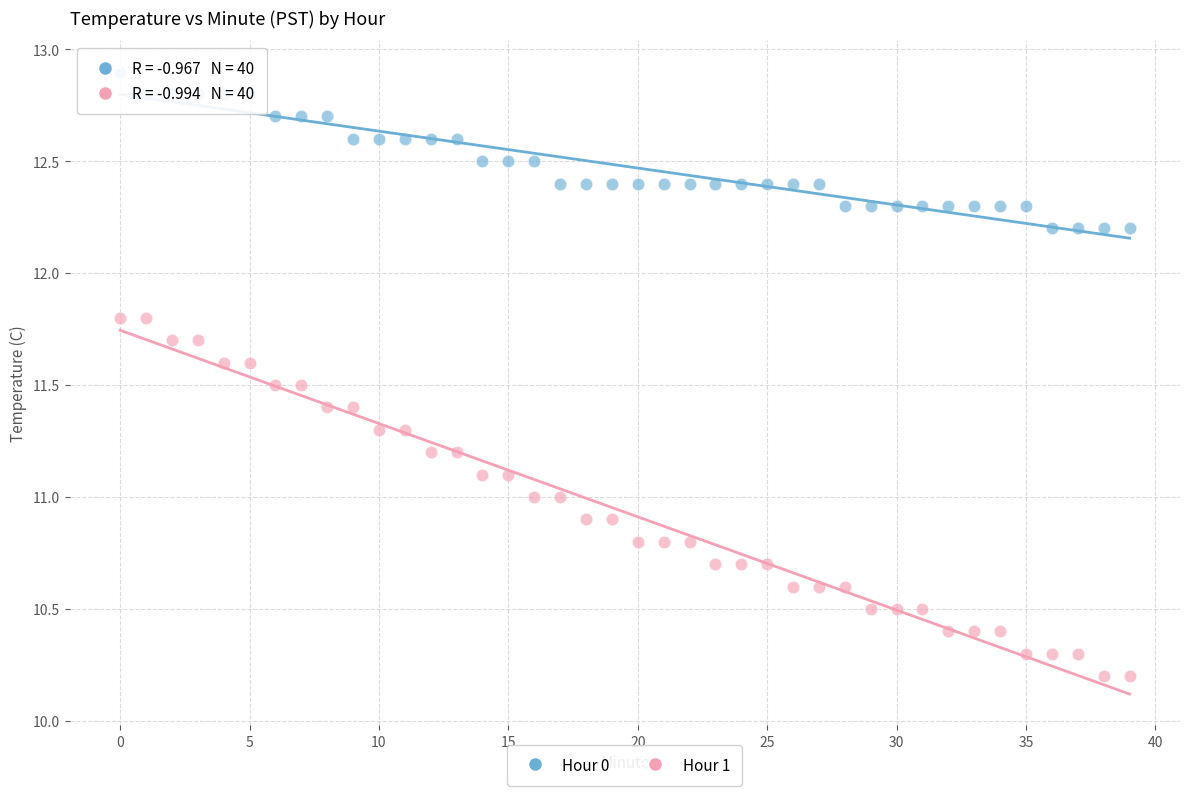

What are all the series names shown in the legend?

Hour 0, Hour 1